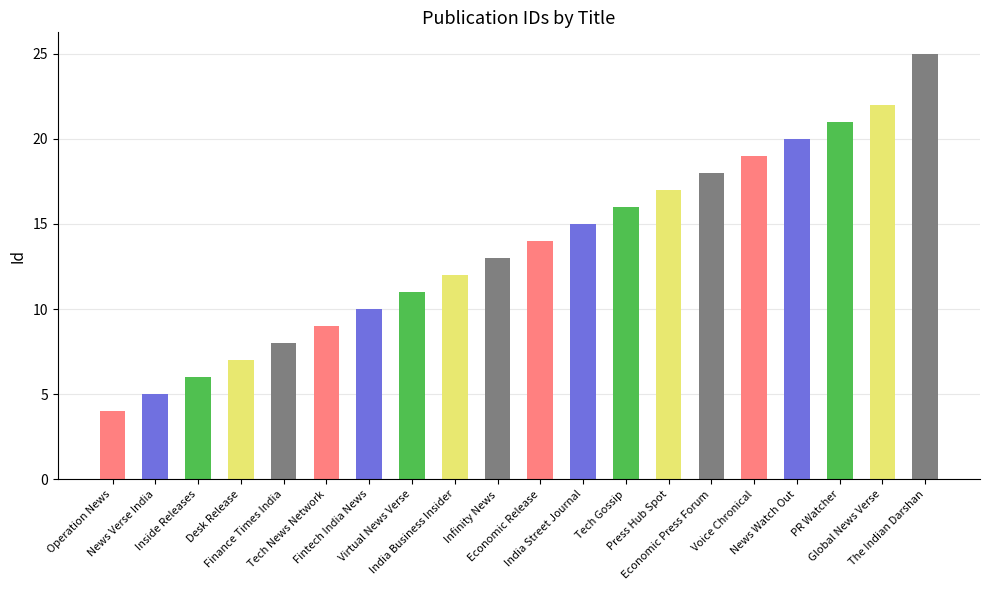

Reading left to right, what are all the values shown in this chart?

4	5	6	7	8	9	10	11	12	13	14	15	16	17	18	19	20	21	22	25